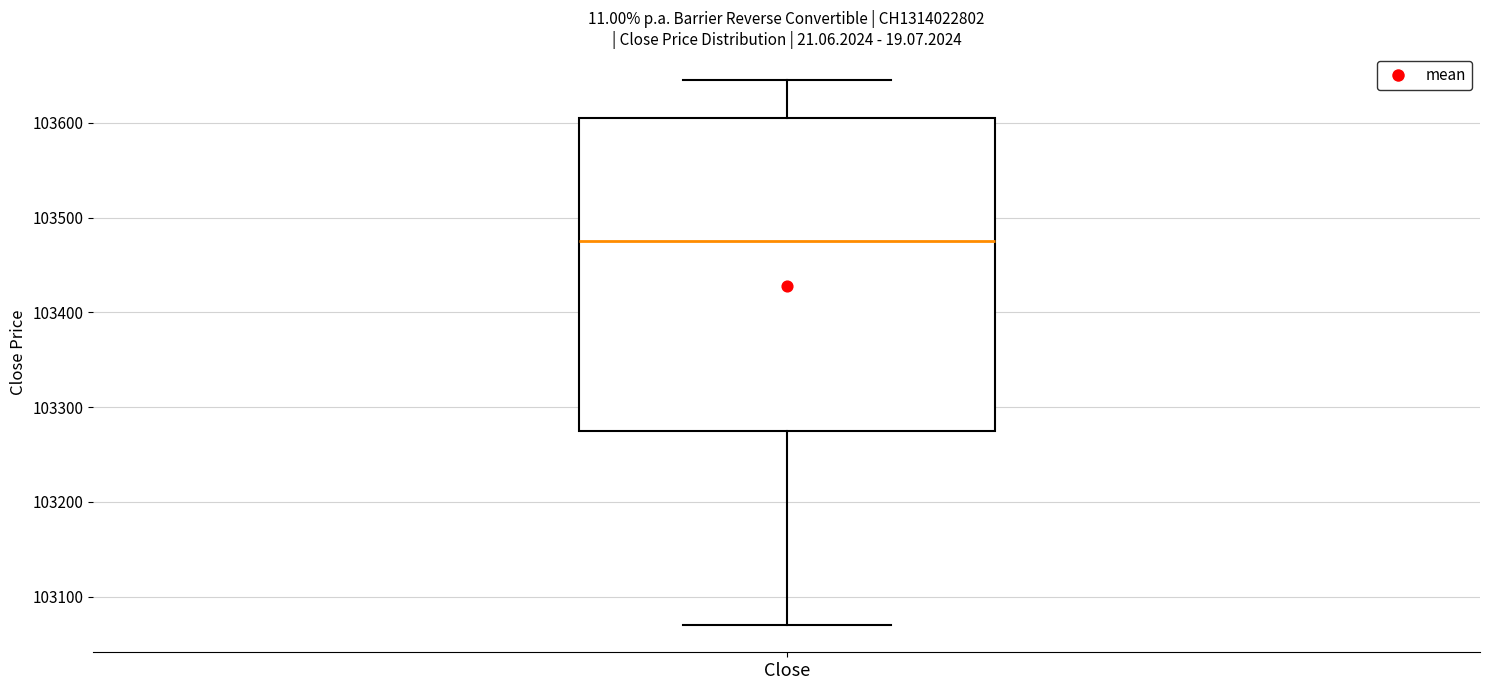

Where does the upper whisker of the box for Close end on the y-axis? The values are not printed on the chart, so give them approximately, as read against the axis.

103650